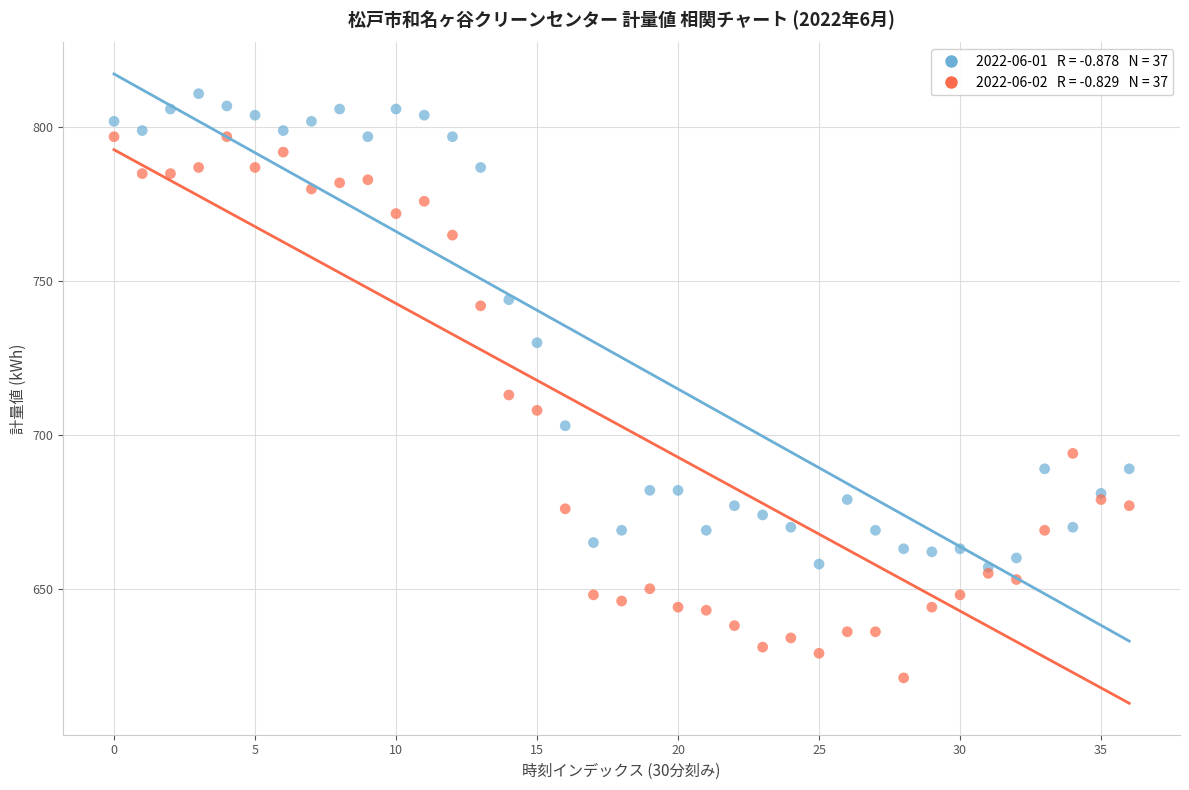

Across all series, what Y value is closest to 716?

713